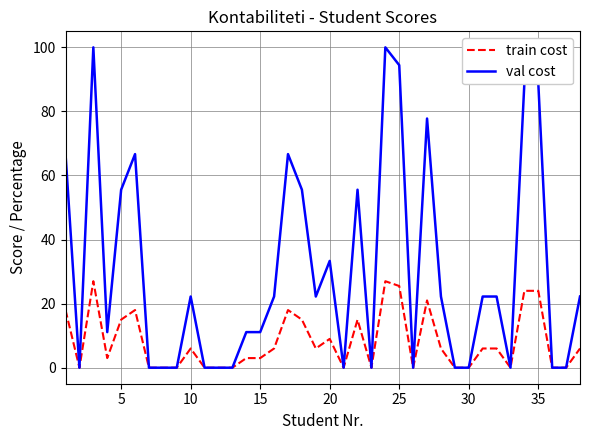

Which series has the largest range (max minus min)?

val cost